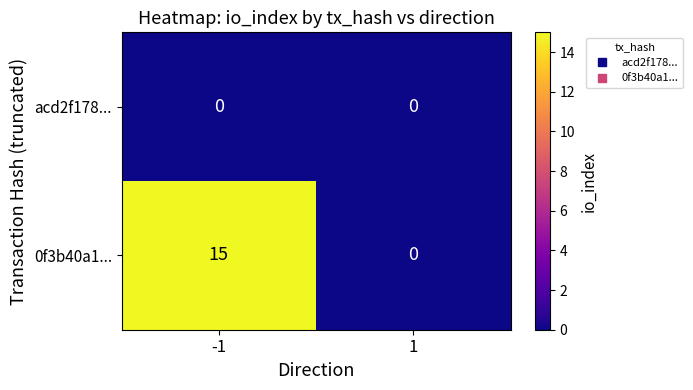

At which category is the sum across all series the highest?

-1